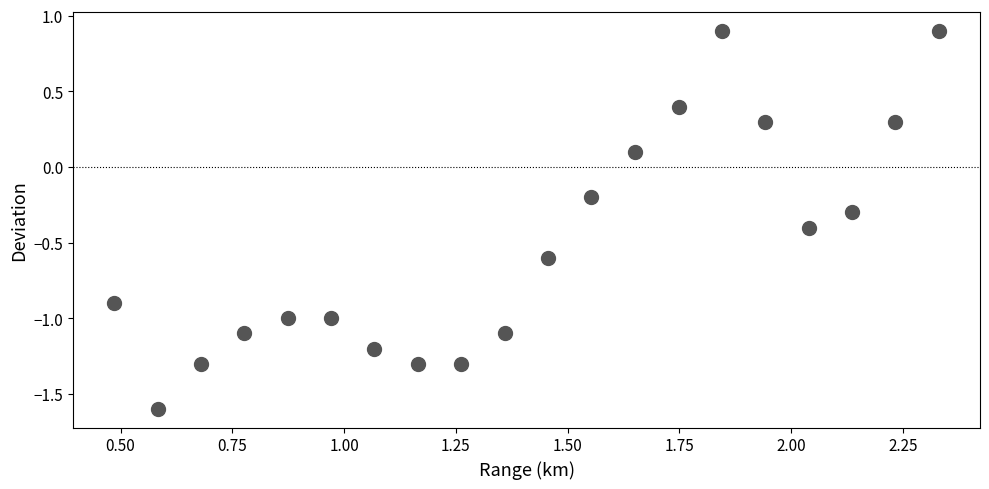

What is the range of X values (max minus min)?

1.8